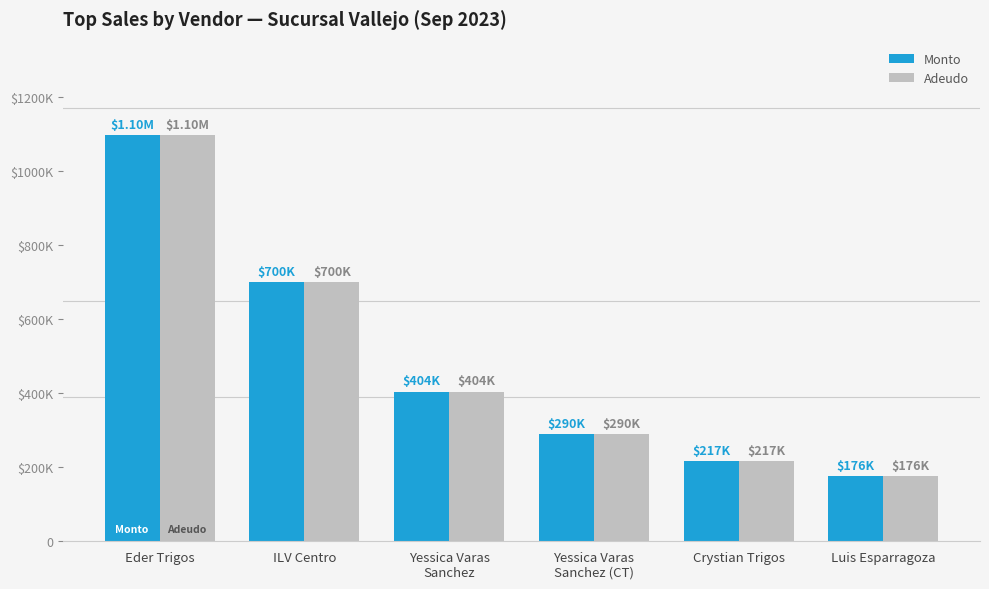

What is the label of the 6th bar from the right?

Eder Trigos